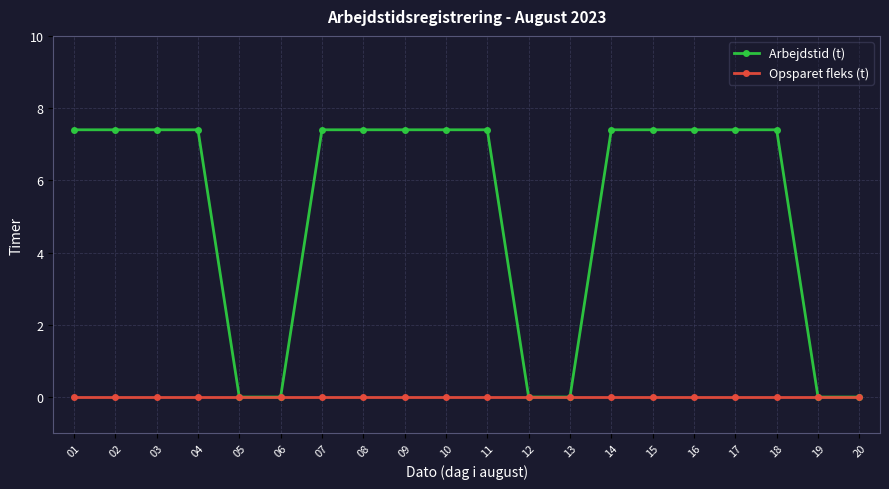

List the series in order of their peak value, highest first.

Arbejdstid (t), Opsparet fleks (t)